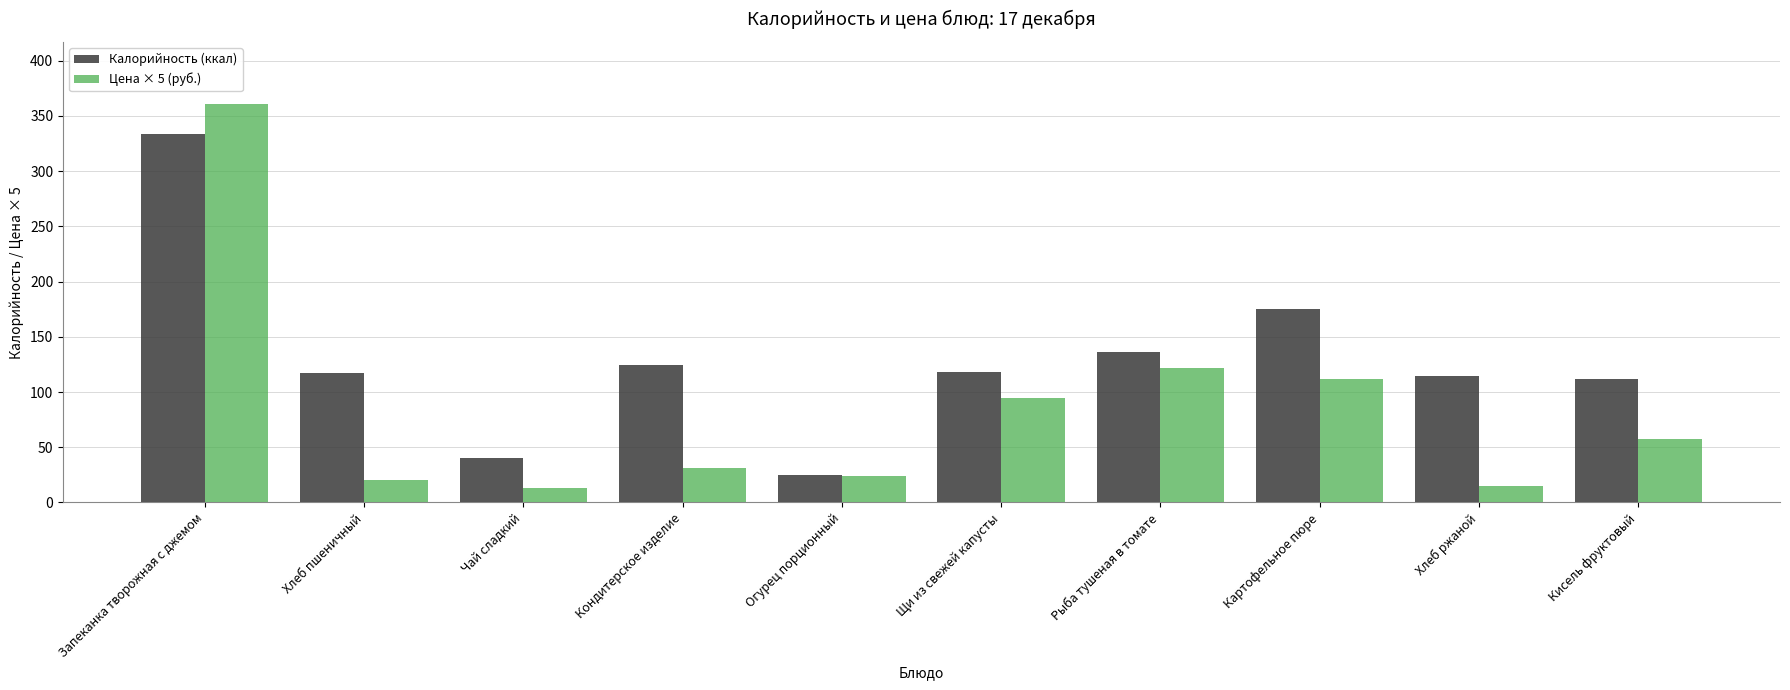

Rank the series by their average value, from highest to lowest.

Калорийность (ккал), Цена × 5 (руб.)